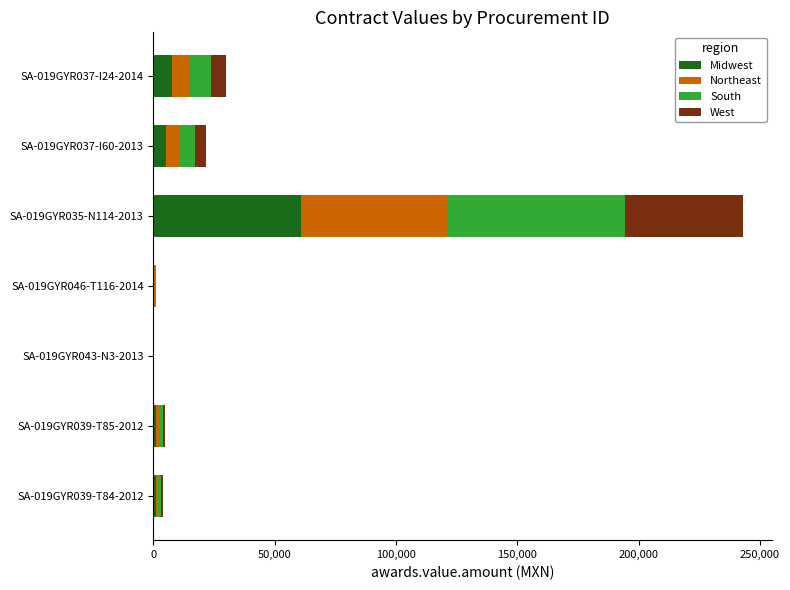

At which category is the sum across all series the highest?

SA-019GYR035-N114-2013